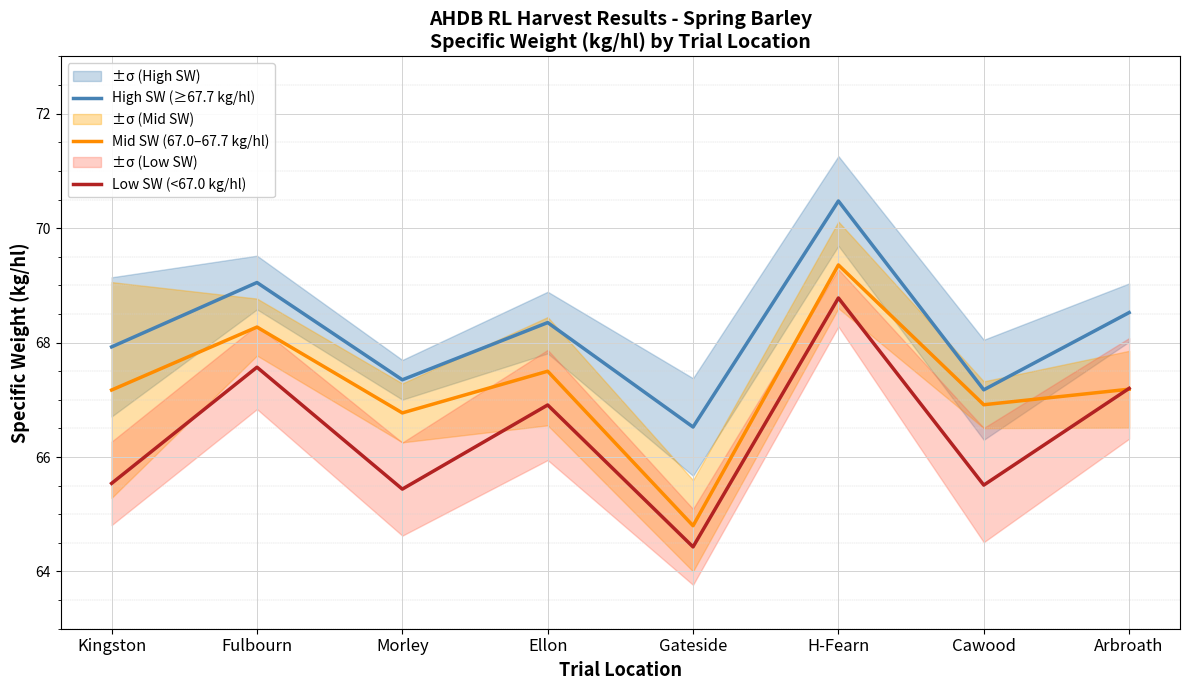

What is the greatest value displayed?

70.5